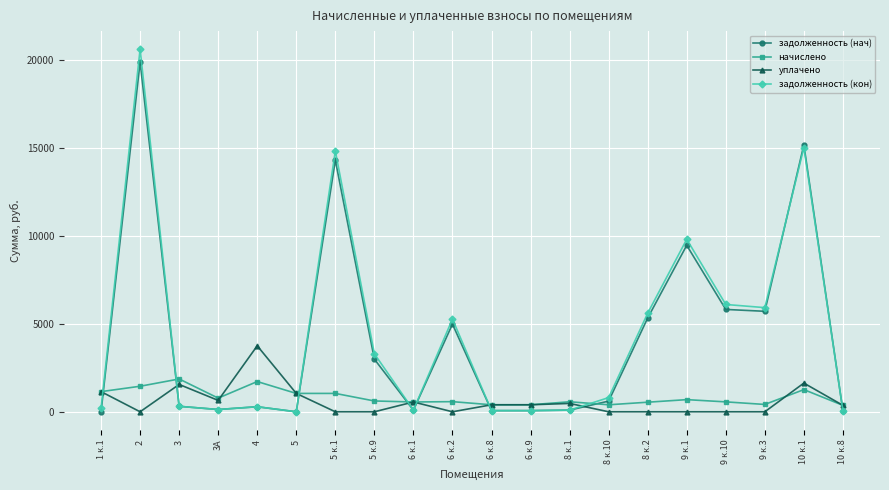

What is the sum of the задолженность (нач) values at 8 к.1 and 9 к.1?

9548.3